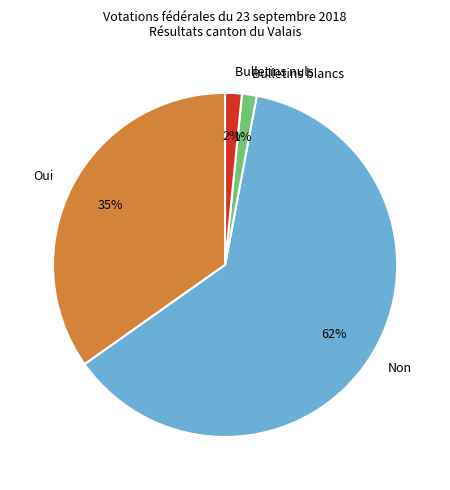

Which category has the biggest portion of the pie?

Non